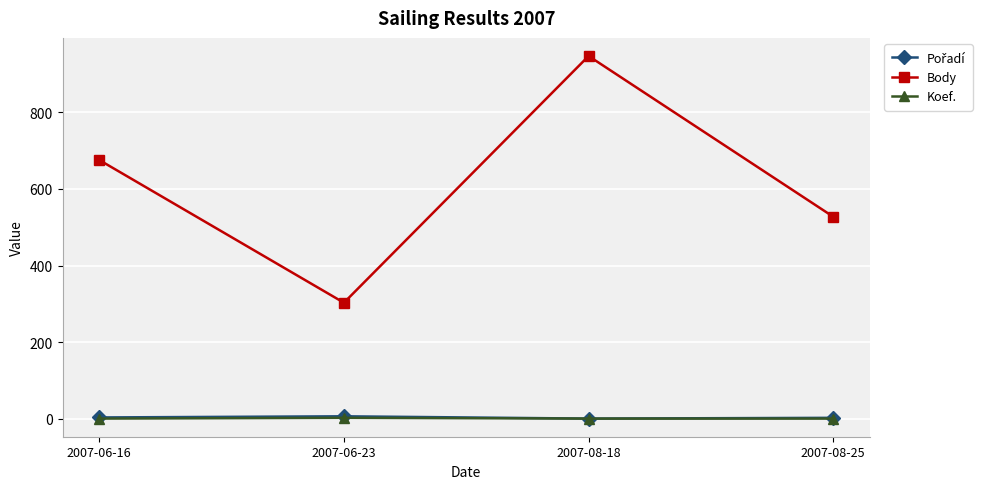

True or false: Koef. and Body cross at least once.

False